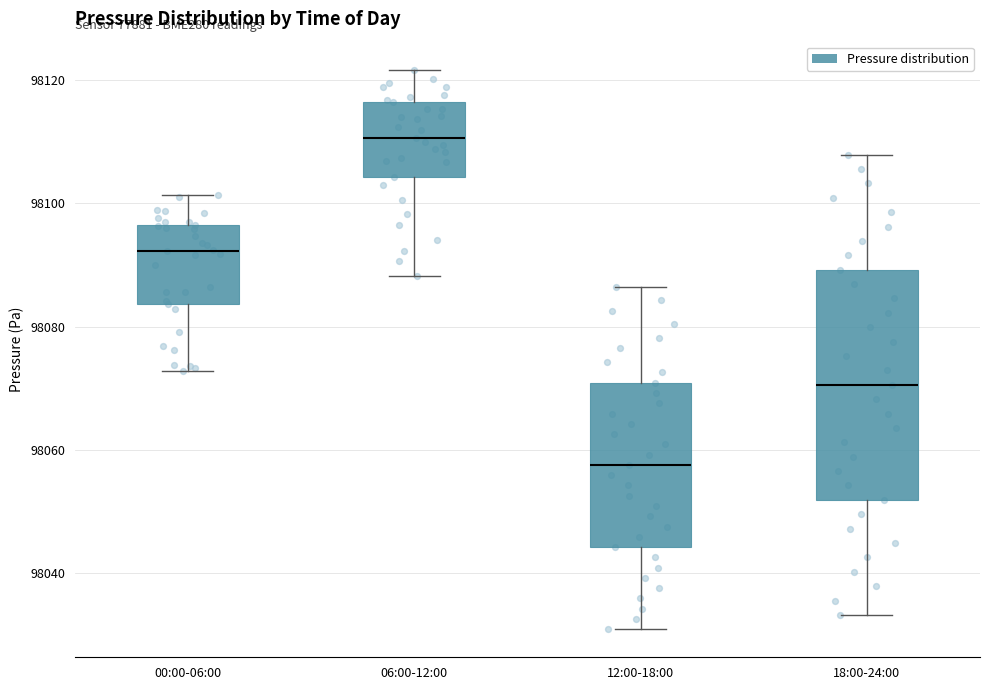

Reading left to right, transcribe this box plot: for each box, give where its median line is, the range the box spans, and where its two whiskers end, as read against the y-axis. The values are not printed on the chart, so give them approximately, as read against the axis.

00:00-06:00: median 98092, box 98084 to 98096, whiskers 98072 to 98102
06:00-12:00: median 98110, box 98104 to 98116, whiskers 98088 to 98122
12:00-18:00: median 98058, box 98044 to 98070, whiskers 98030 to 98086
18:00-24:00: median 98070, box 98052 to 98090, whiskers 98034 to 98108